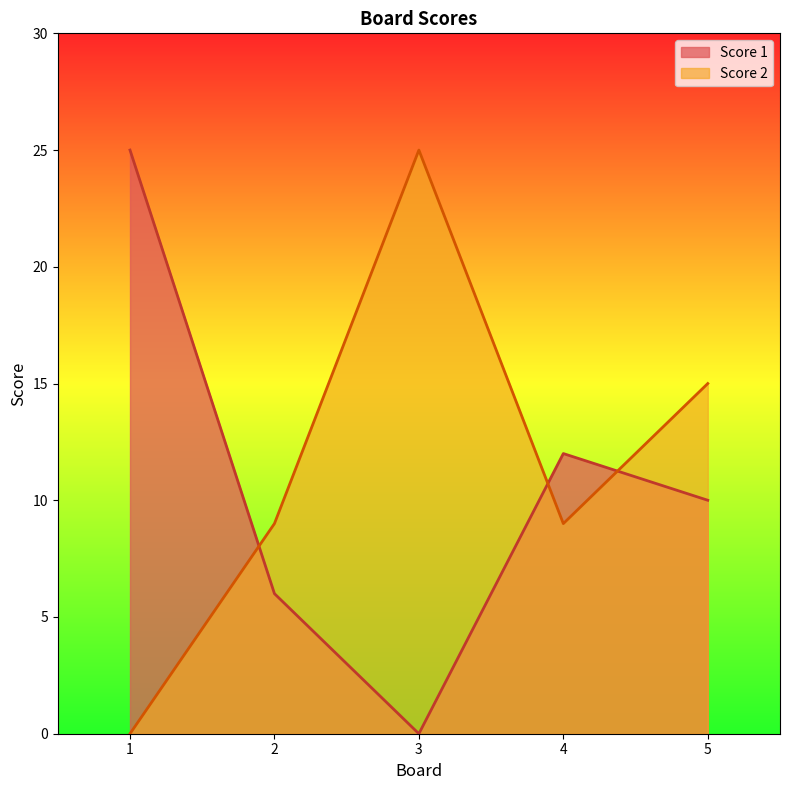

Which series has the largest total across all categories?

Score 2